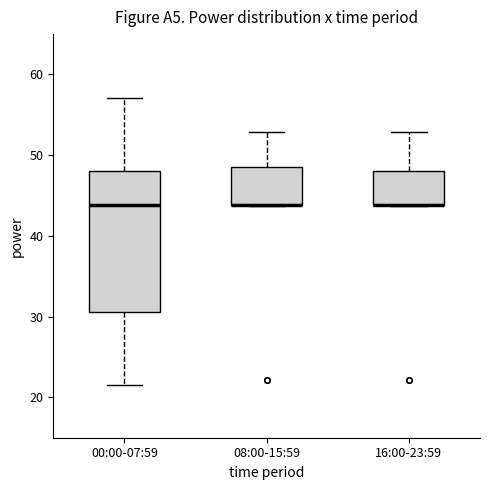

Reading left to right, read every box against the y-axis: the position of its median line, the range the box covers, and the ends of its whiskers. The values are not printed on the chart, so give them approximately, as read against the axis.

00:00-07:59: median 44, box 31 to 48, whiskers 22 to 57
08:00-15:59: median 44 (drawn on the box's lower edge), box 44 to 49, whiskers 44 to 53
16:00-23:59: median 44 (drawn on the box's lower edge), box 44 to 48, whiskers 44 to 53